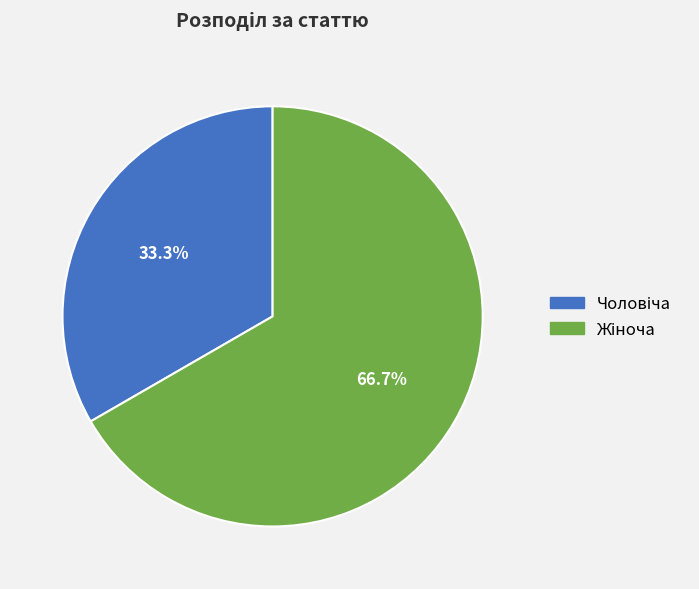

Is there a majority slice in this chart?

Yes